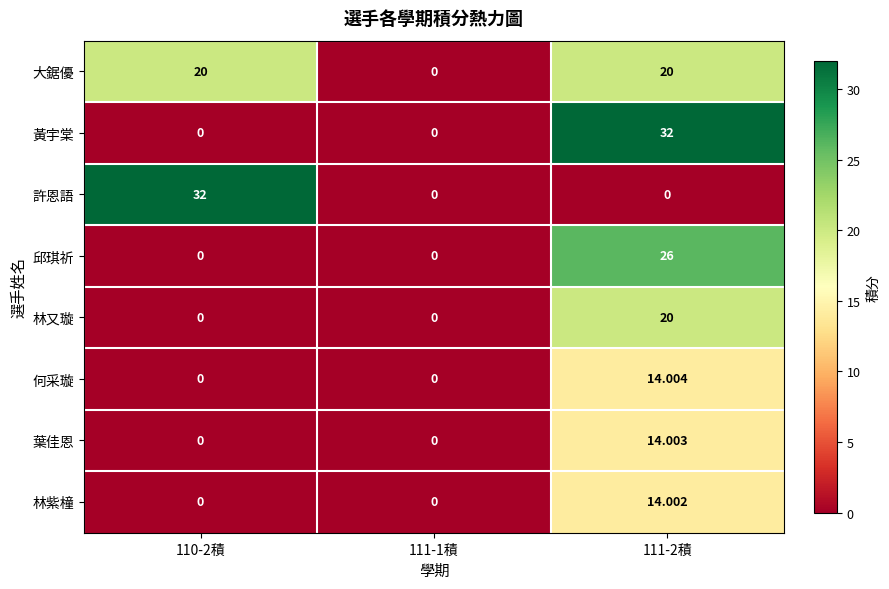

Is the value of 林紫橦 at 111-2積 greater than the value of 大鋸優 at 111-2積?

No